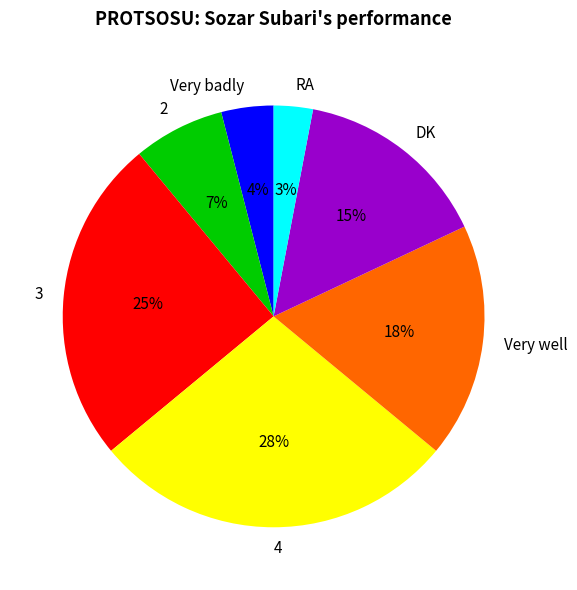

True or false: 4 accounts for 43% of the total.

False